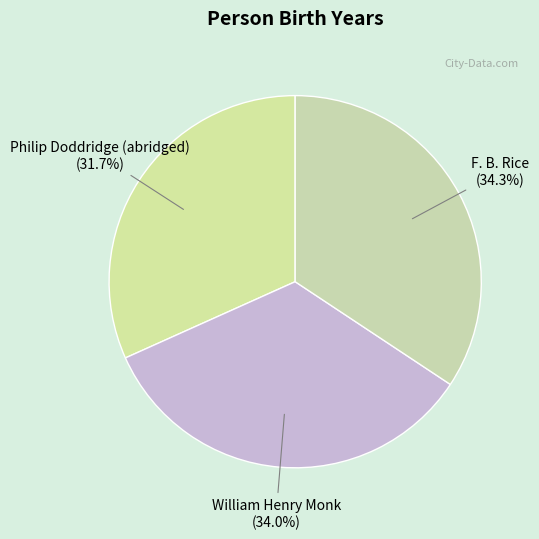

Between Philip Doddridge (abridged) and F. B. Rice, which is larger?

F. B. Rice